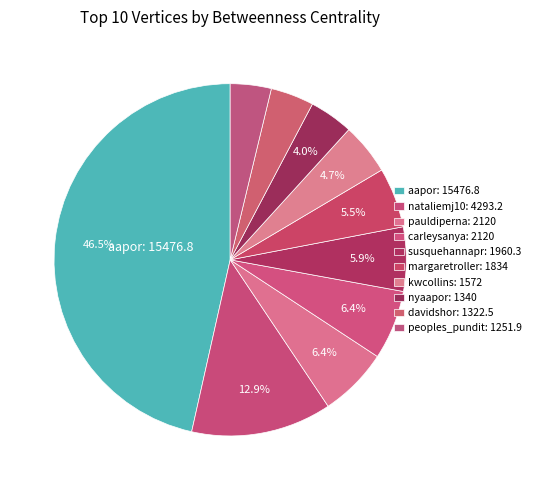

What is the ratio of the value at davidshor to the value at susquehannapr?

0.7